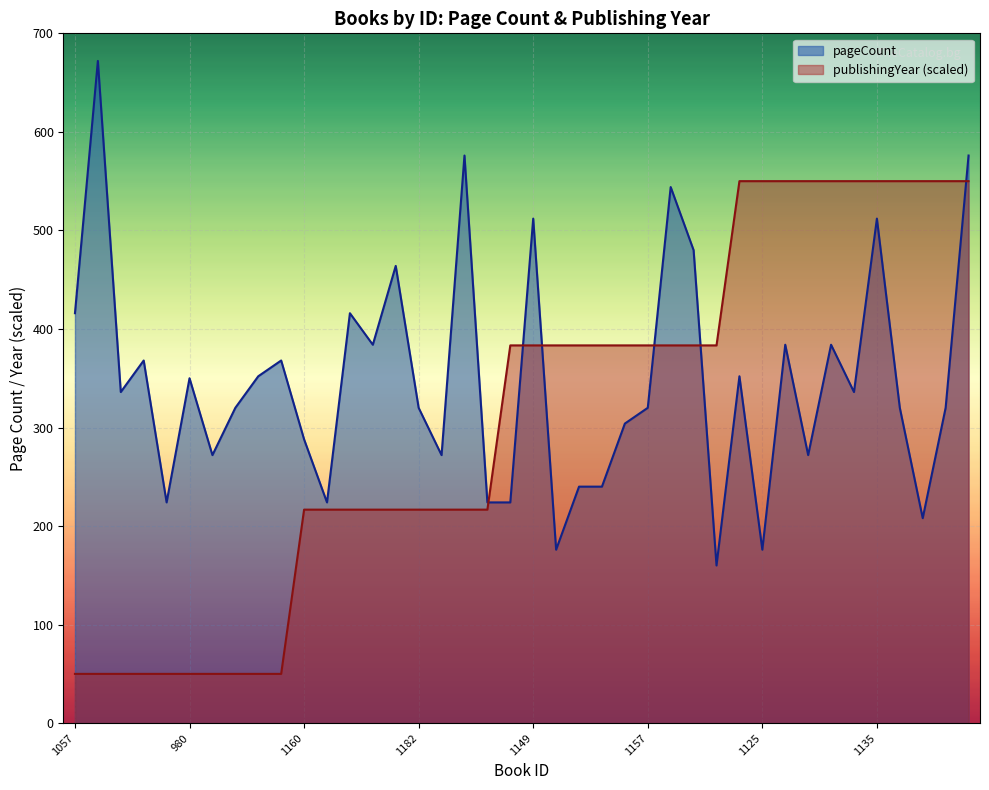

Where does the data first go above 336?

1057